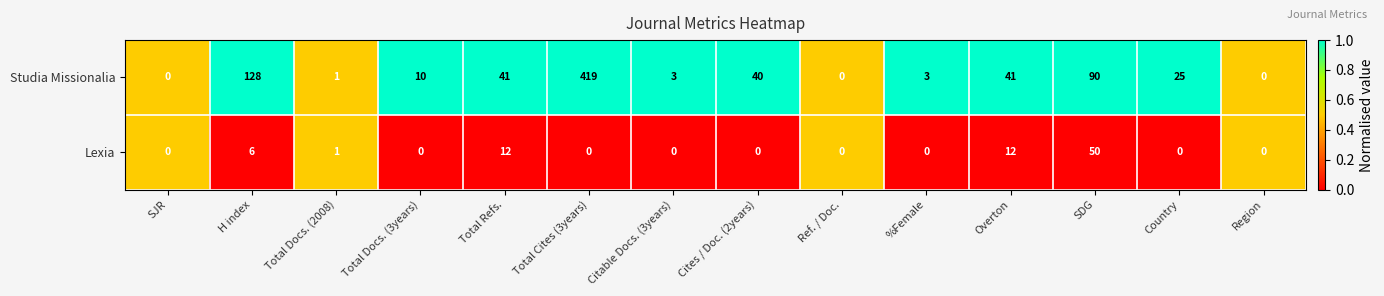

Which series changed the most between Total Docs. (3years) and Citable Docs. (3years)?

Studia Missionalia